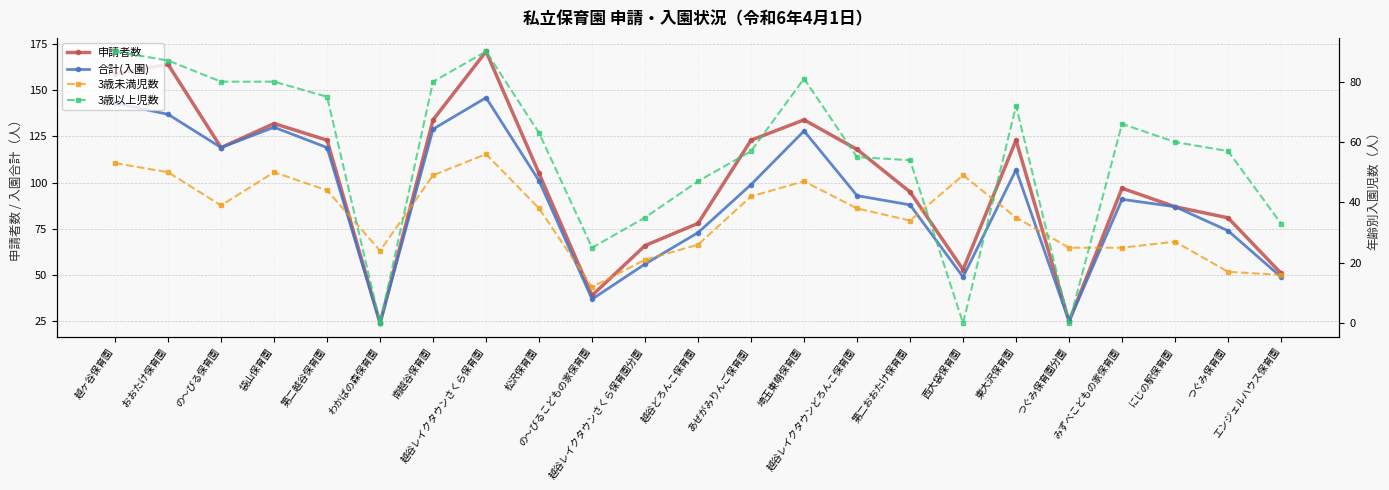

Which has a higher value, つぐみ保育園分園 or 越谷レイクタウンさくら保育園?

越谷レイクタウンさくら保育園